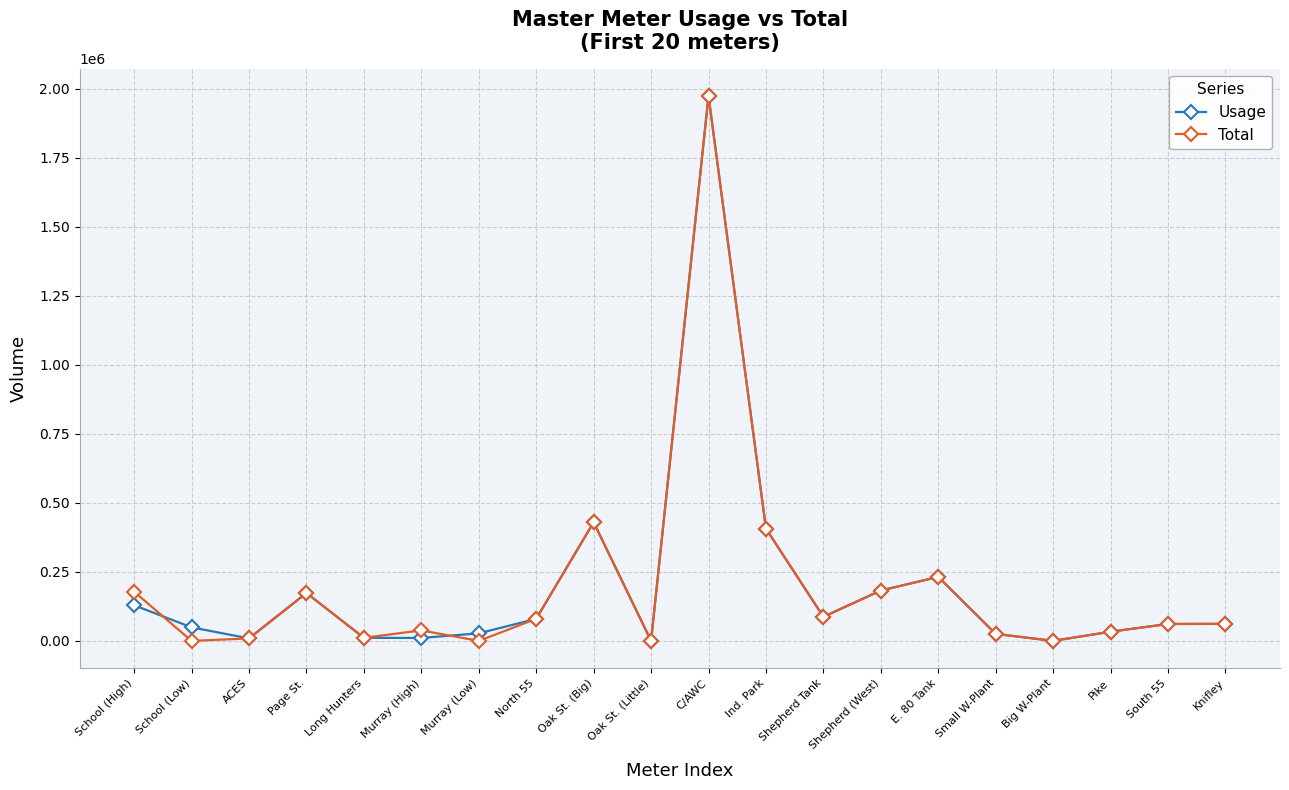

The value of Usage at Long Hunters is 11170. True or false?

True